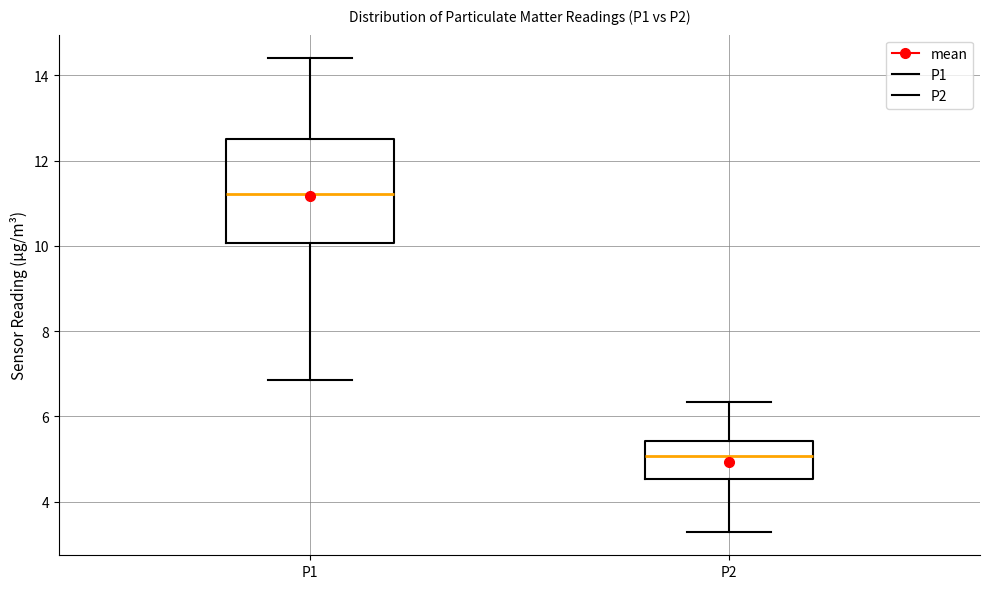

Where does the upper whisker of the box for P1 end on the y-axis? The values are not printed on the chart, so give them approximately, as read against the axis.

14.4